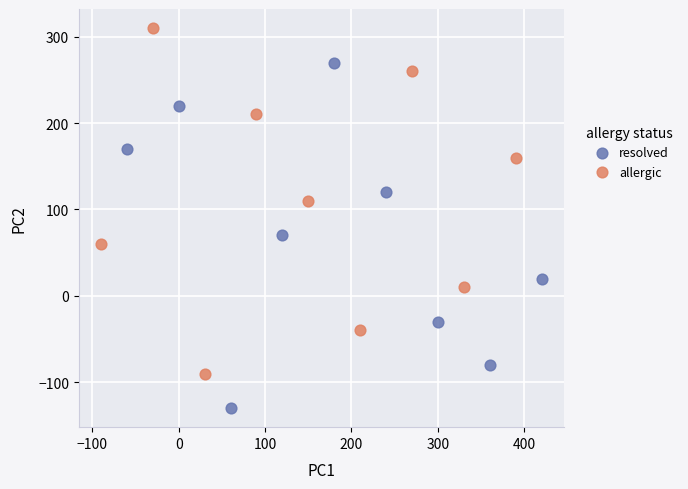

Which series contains the highest Y value?

allergic